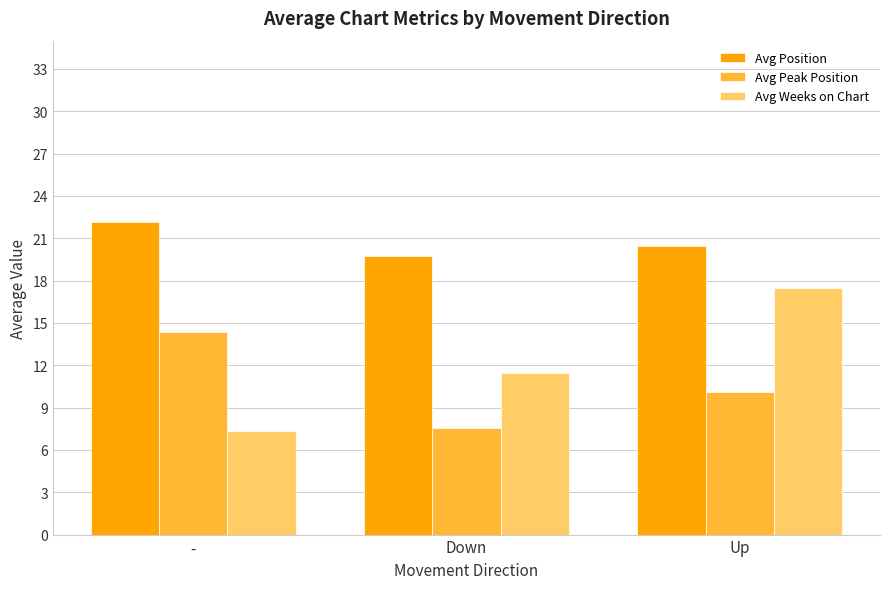

What value does the Avg Position series have at Down?

19.8